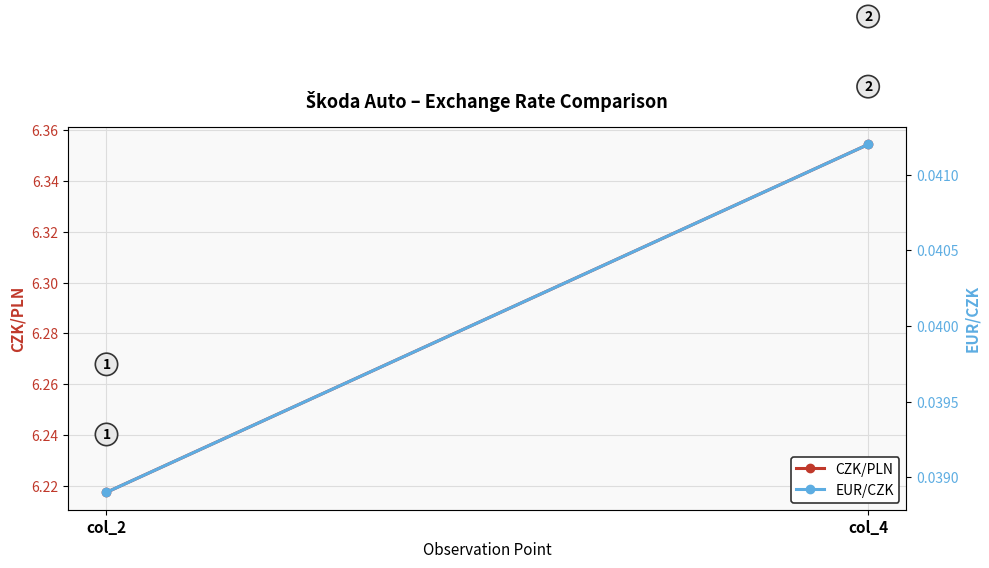

The CZK/PLN series shows 1.3 at col_2. True or false?

False